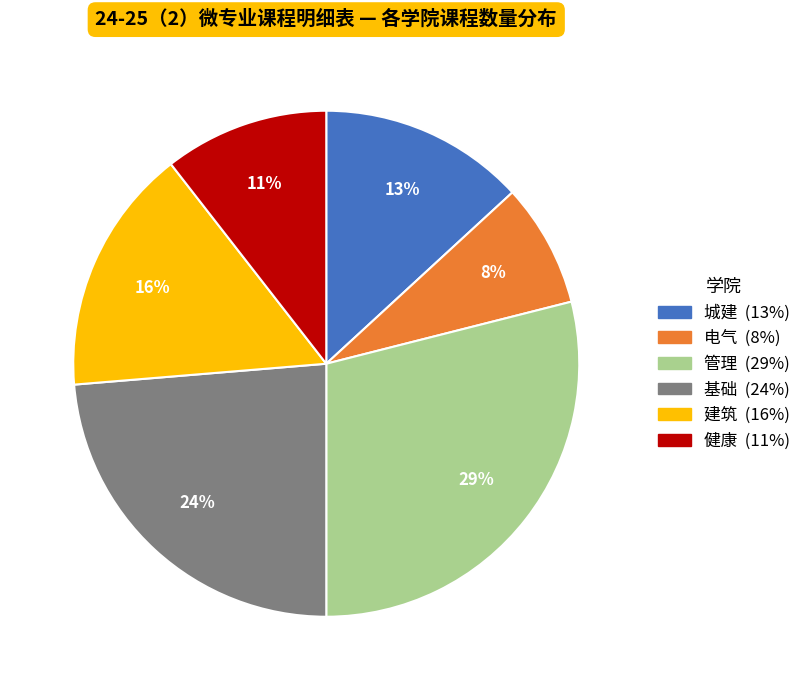

Between 基础 and 城建, which is larger?

基础